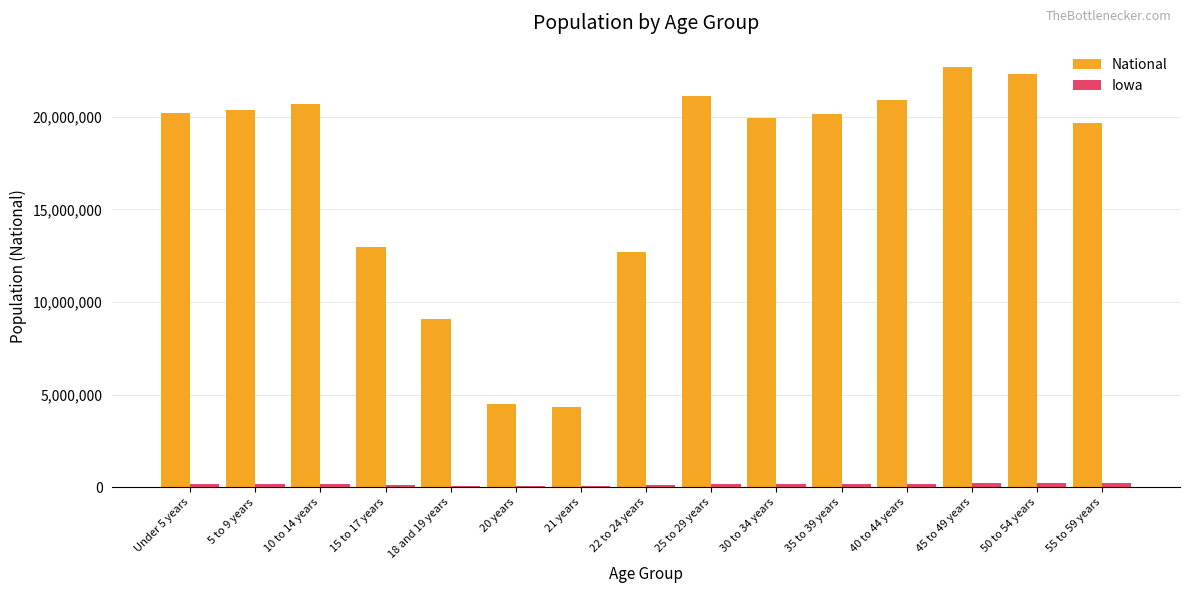

Which series has the largest total across all categories?

National